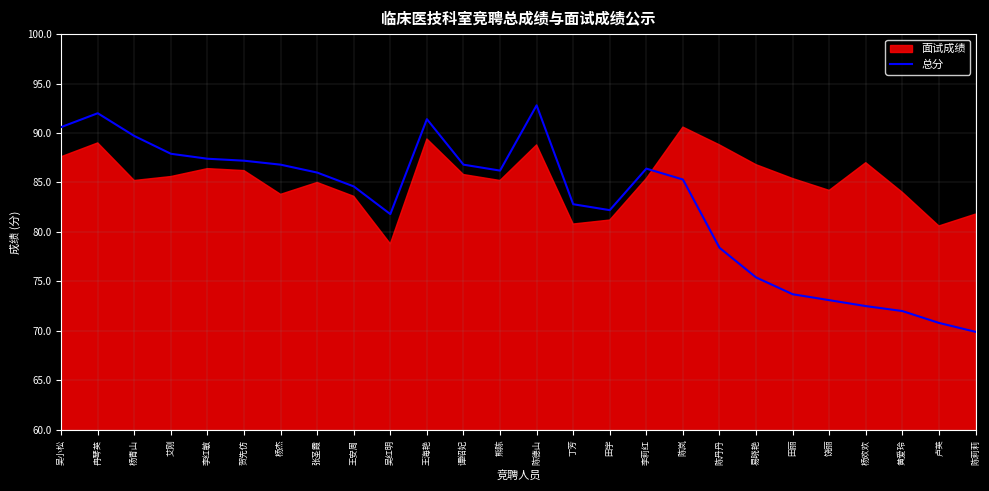

What is the sum of the values at 熊陈 and 杨青山?

175.9